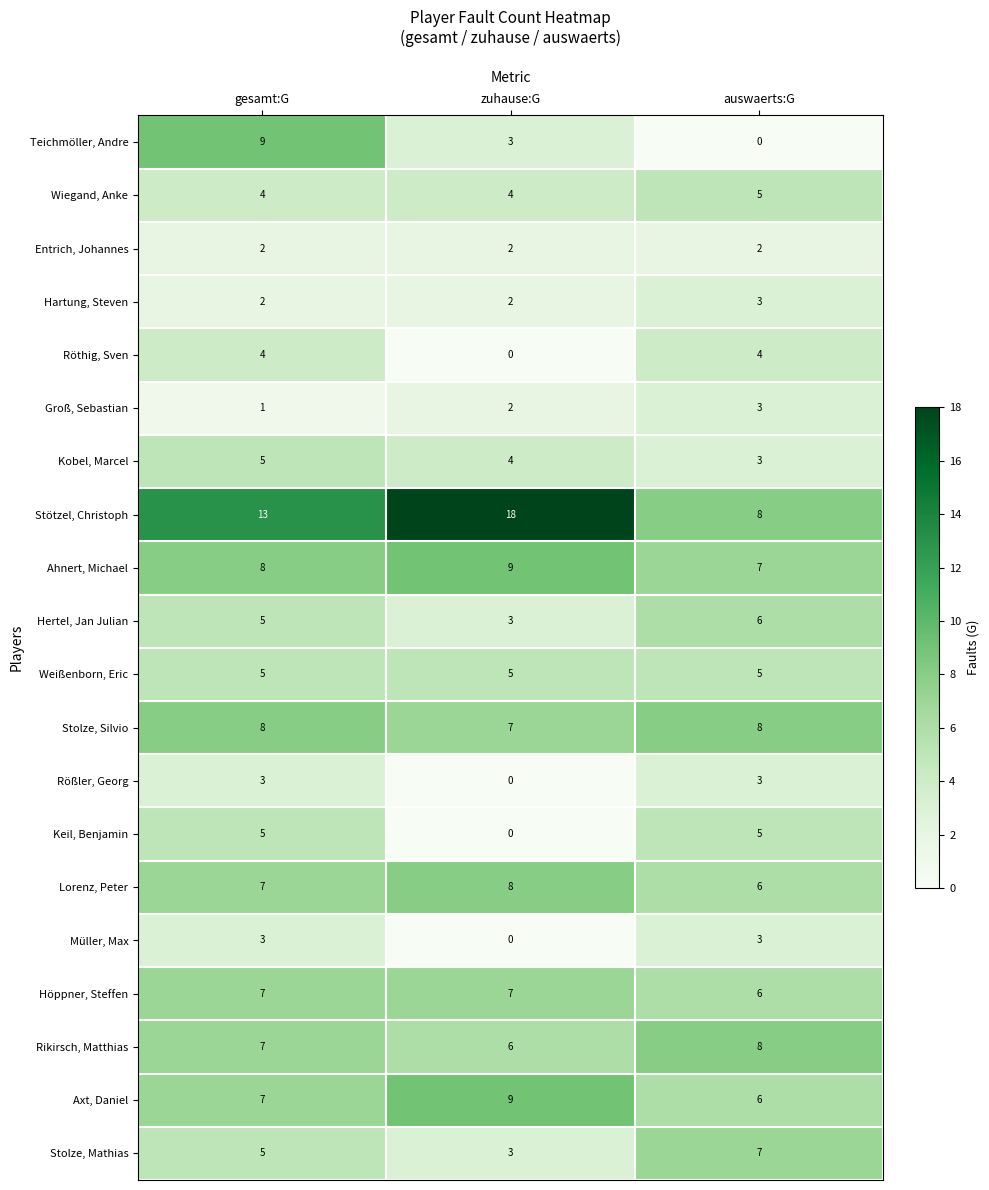

Where is Axt, Daniel nearest to the value 7?

gesamt:G